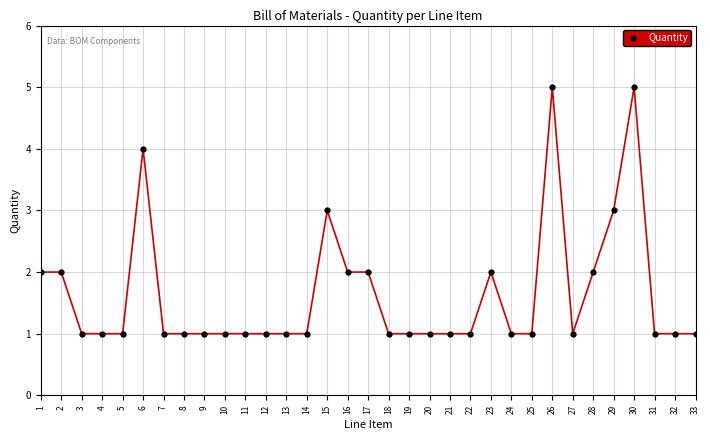

Count the number of categories in the chart.

33